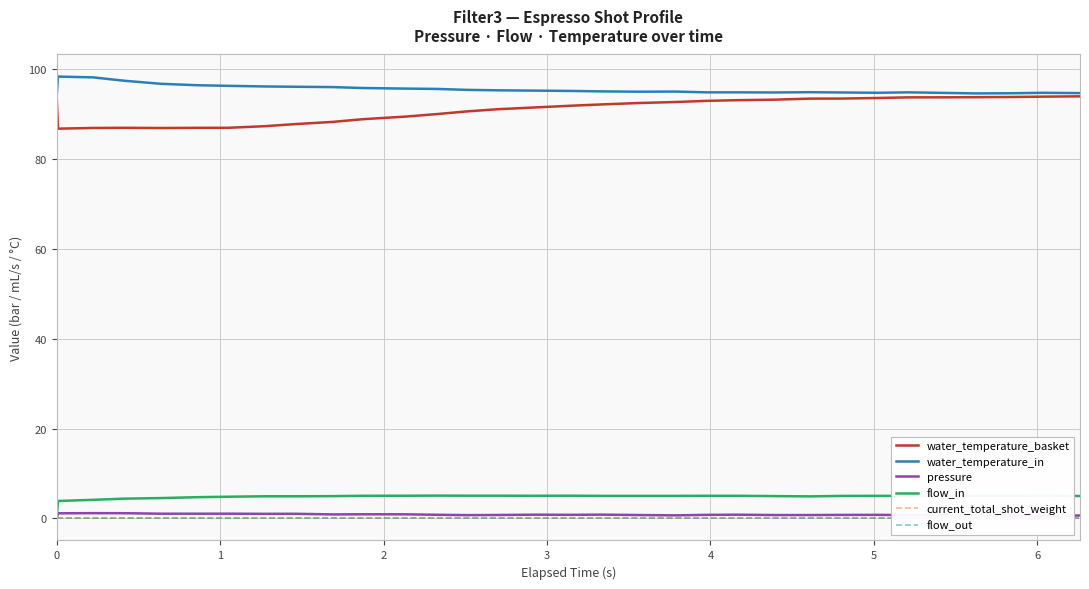

What is the highest value of the water_temperature_in series?

98.4